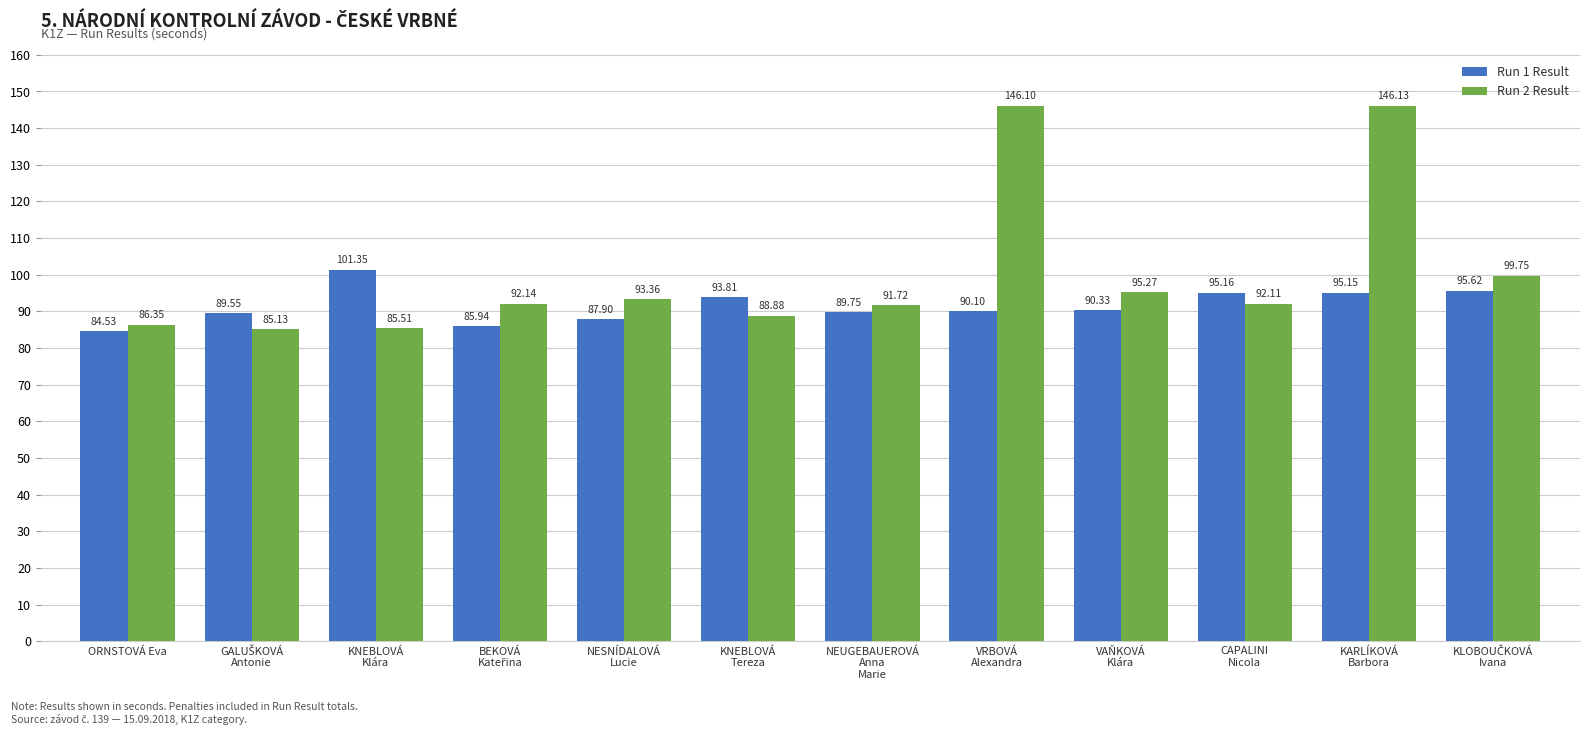

What is the total value across all series at VRBOVÁ
Alexandra?

236.2